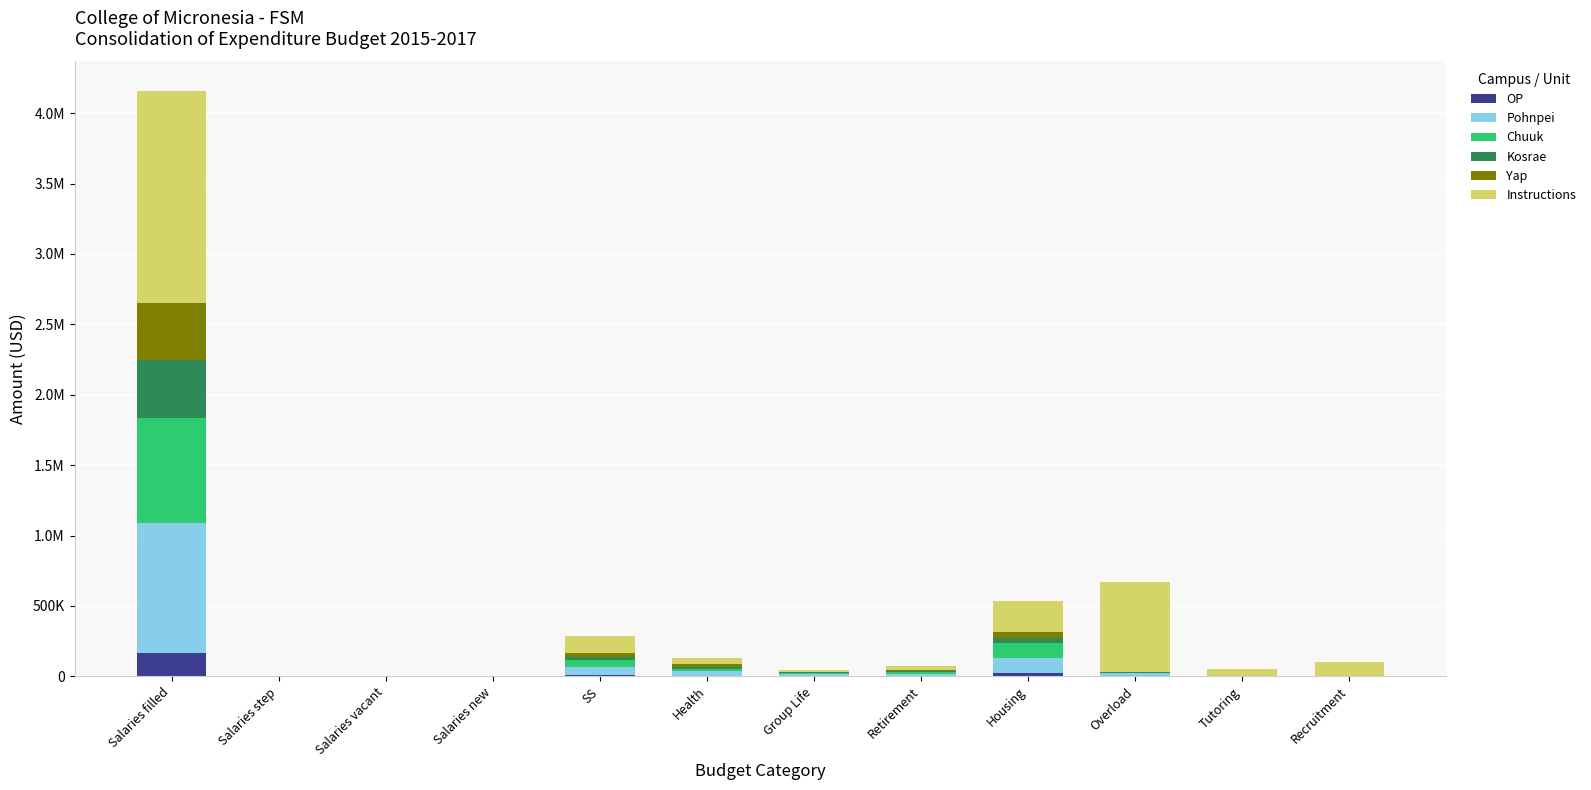

What are all the series names shown in the legend?

OP, Pohnpei, Chuuk, Kosrae, Yap, Instructions